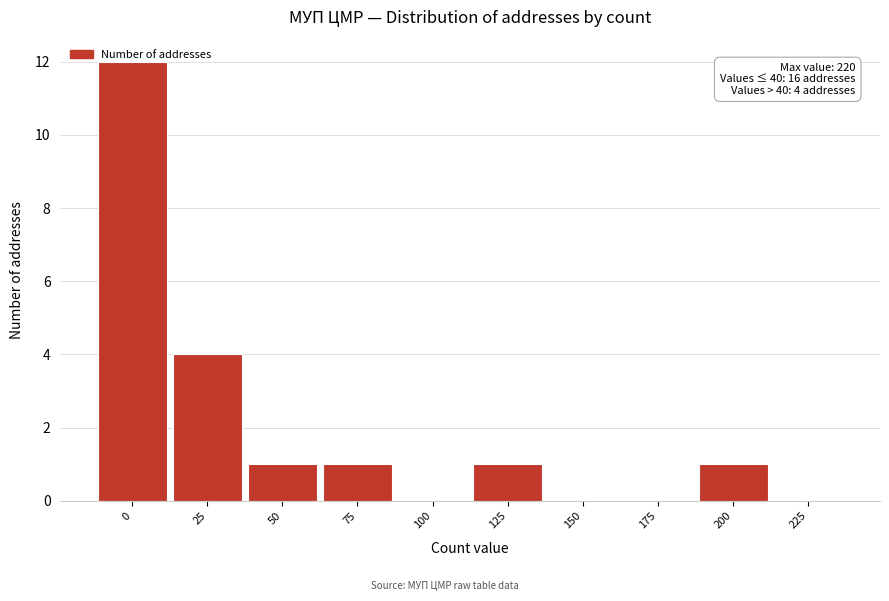

Where is the data nearest to the value 6?

25